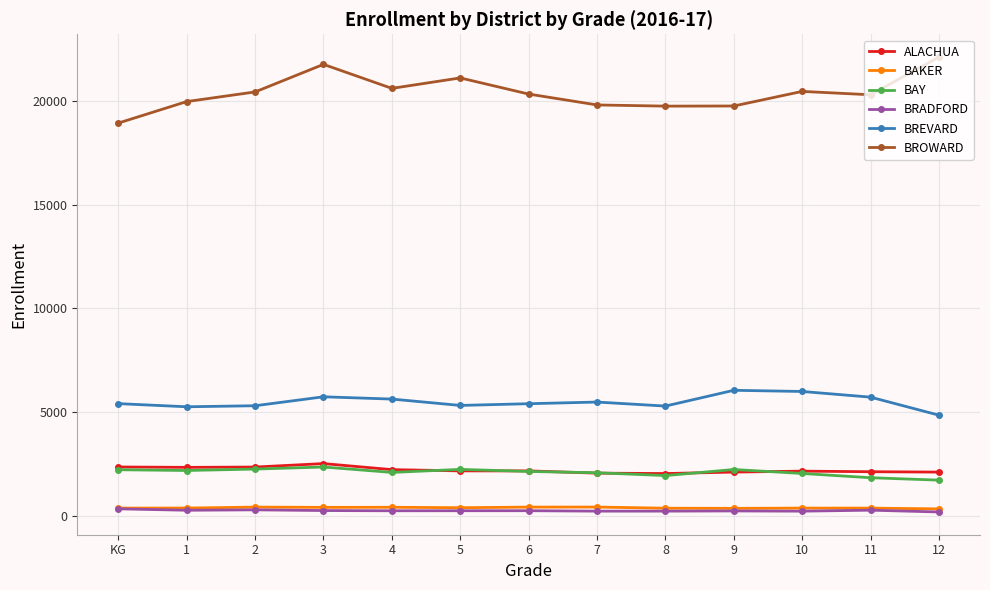

Which series has the largest total across all categories?

BROWARD